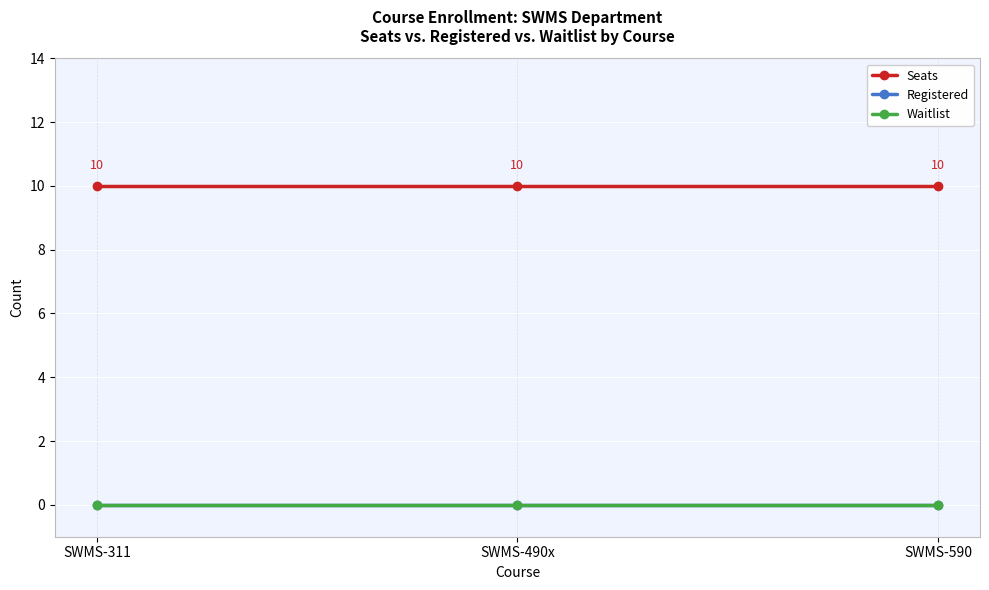

What is the lowest value of the Seats series?

10